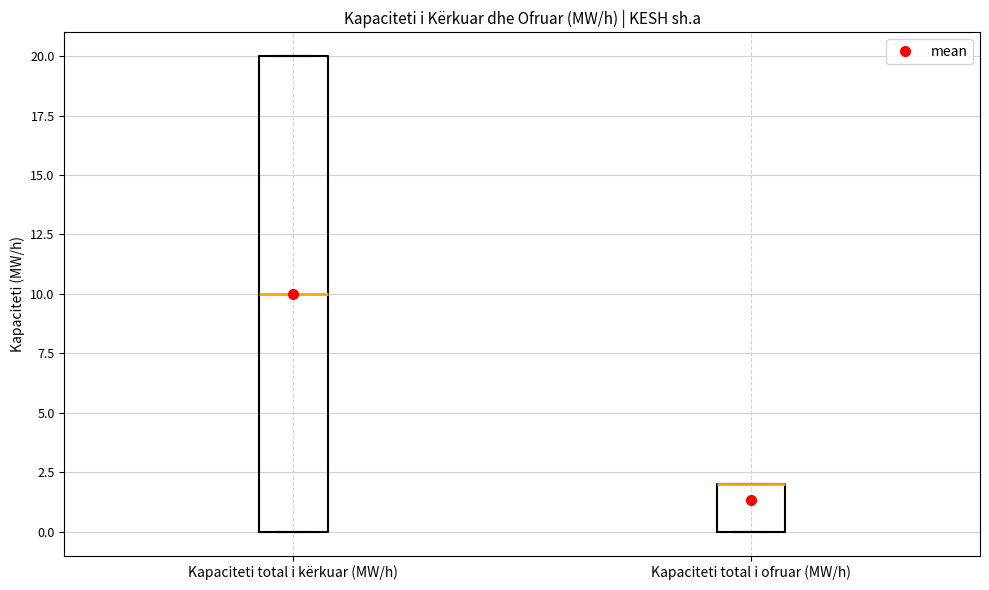

Which box is the tallest, from its lower edge to its upper edge?

Kapaciteti total i kërkuar (MW/h)